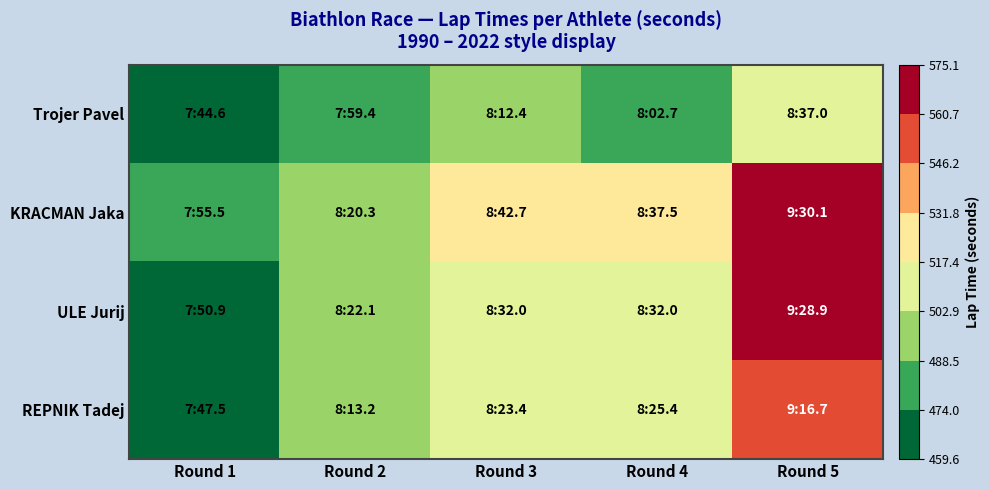

Reading left to right, extract all data points from this chart.

Trojer Pavel: Round 1=464.6	Round 2=479.4	Round 3=492.4	Round 4=482.7	Round 5=517.0
KRACMAN Jaka: Round 1=475.5	Round 2=500.3	Round 3=522.7	Round 4=517.5	Round 5=570.1
ULE Jurij: Round 1=470.9	Round 2=502.1	Round 3=512.0	Round 4=512.0	Round 5=568.9
REPNIK Tadej: Round 1=467.5	Round 2=493.2	Round 3=503.4	Round 4=505.4	Round 5=556.7